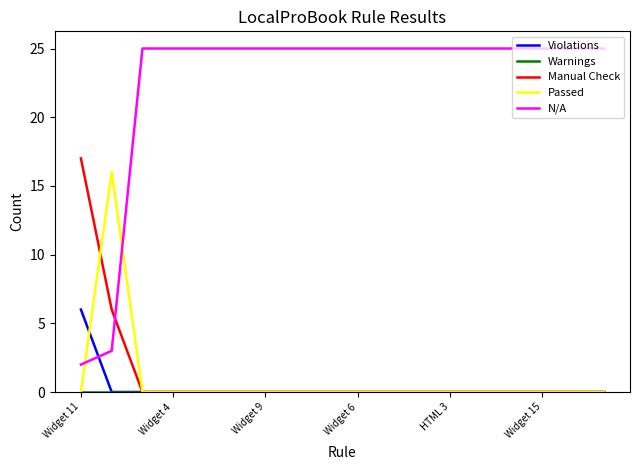

What is the greatest value displayed?

25